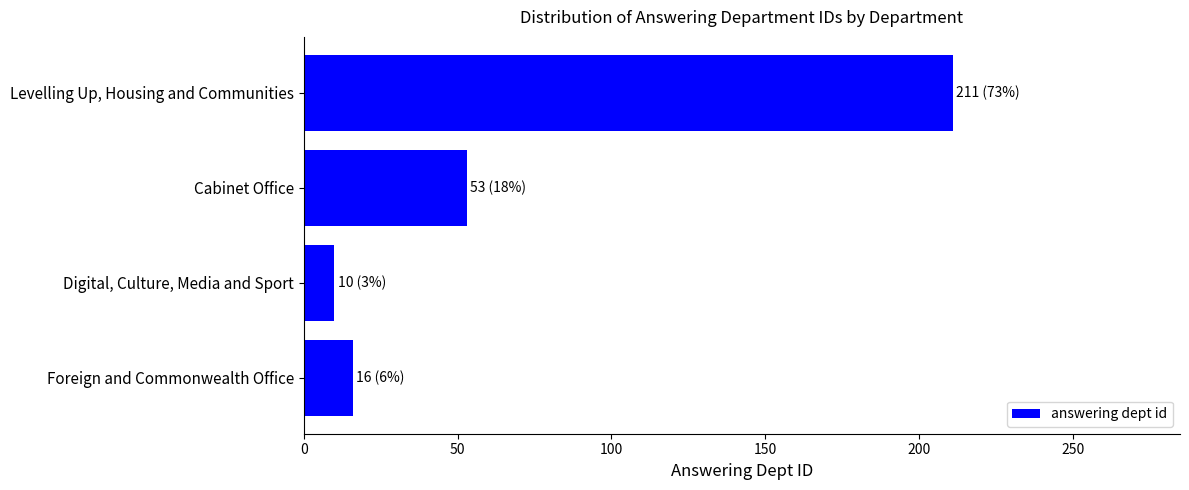

What is the difference between the maximum and minimum values?

201